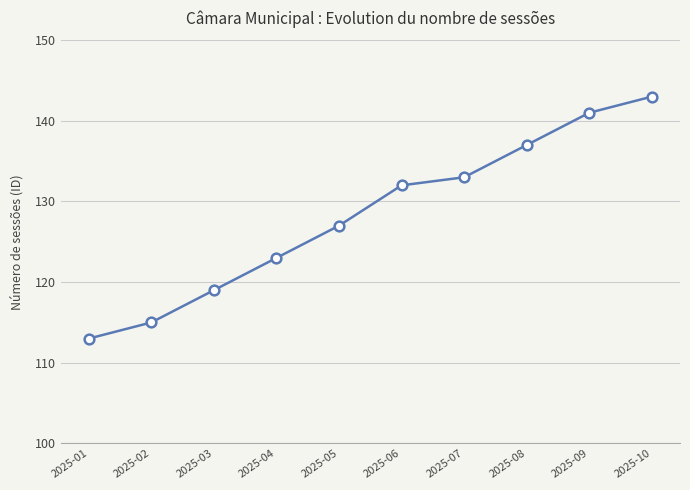

What is the sum of all values?

1283